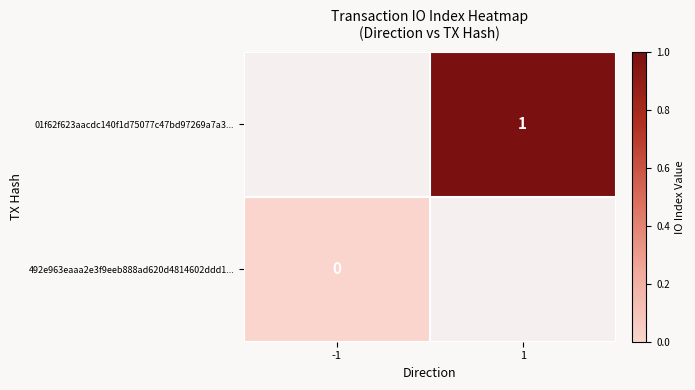

Is it true that 01f62f623aacdc140f1d75077c47bd97269a7a3... equals 0.5 at 1?

False